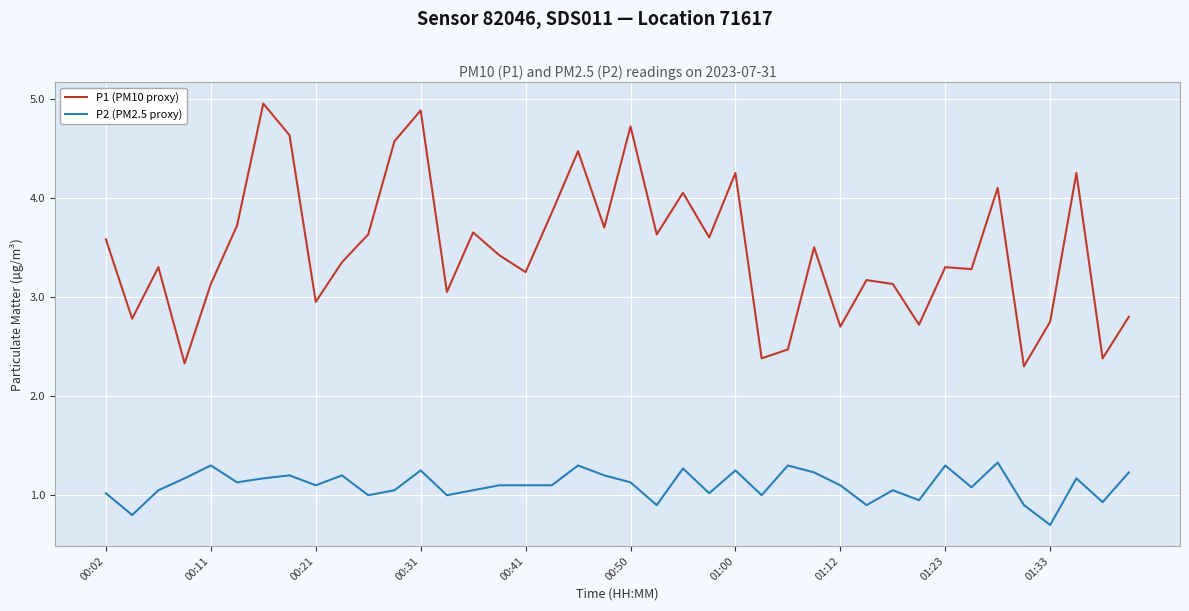

Which series has the largest total across all categories?

P1 (PM10 proxy)